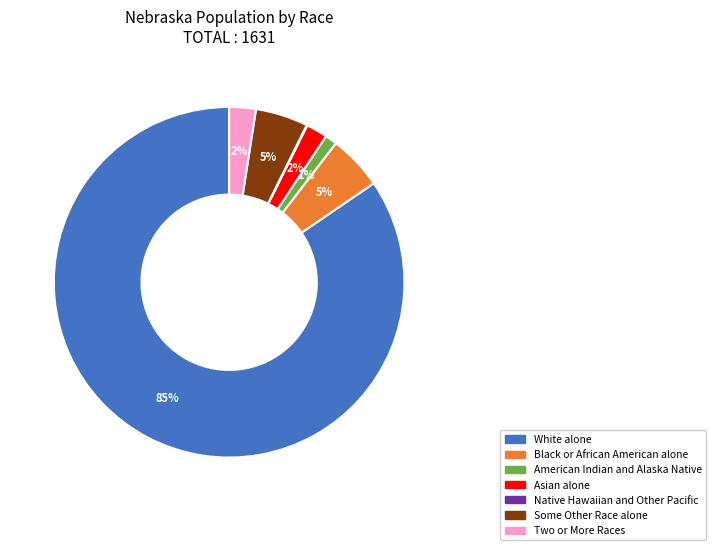

Is White alone the majority of the pie?

Yes